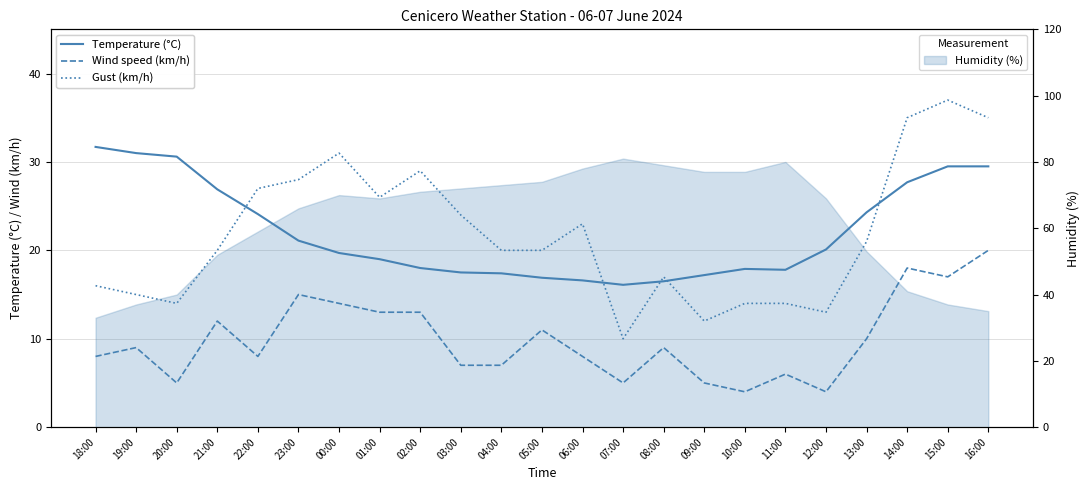

True or false: Temperature (°C) and Wind speed (km/h) intersect in this chart.

False